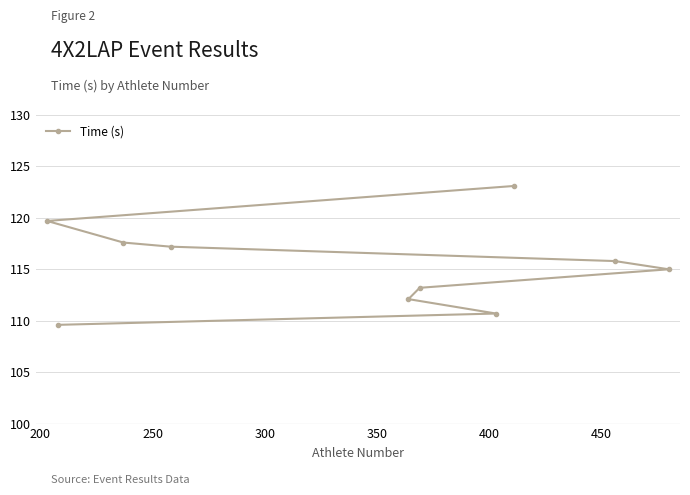

How many data points are above 115?

5